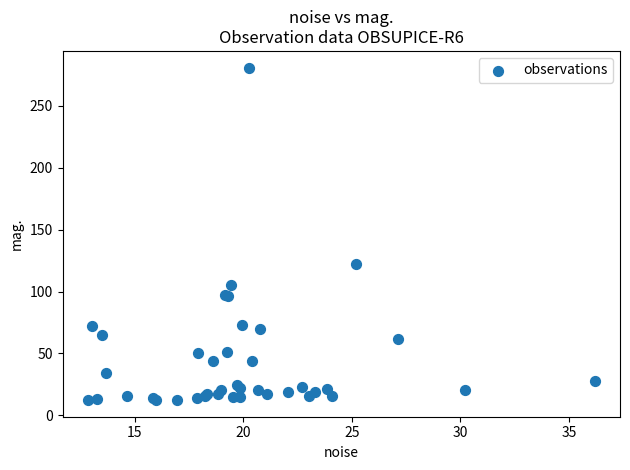

What Y value in the scatter plot is closest to 146?

121.9